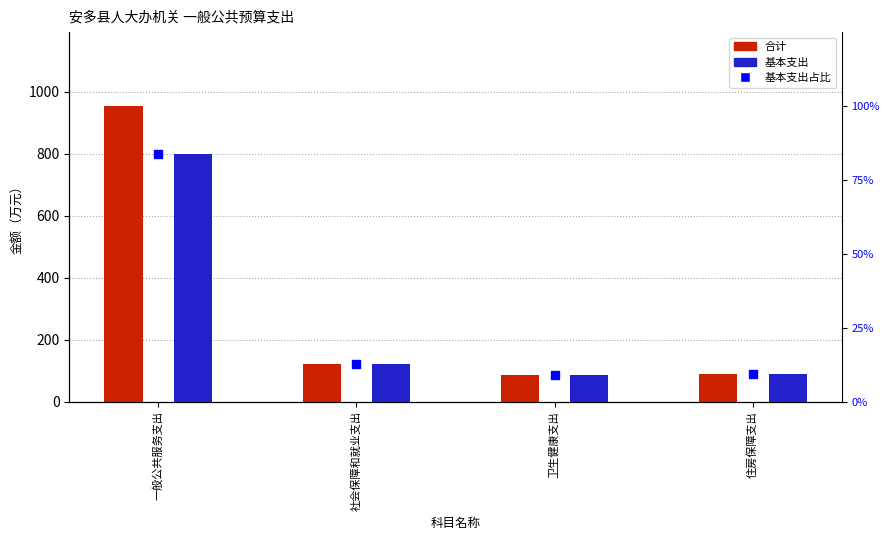

At how many categories does at least one series exceed 214?

1